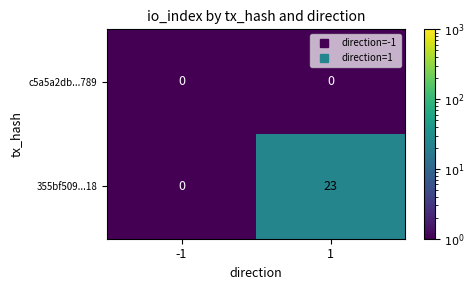

Reading left to right, what are all the values shown in this chart?

c5a5a2db...789: -1=0	1=0
355bf509...18: -1=0	1=23